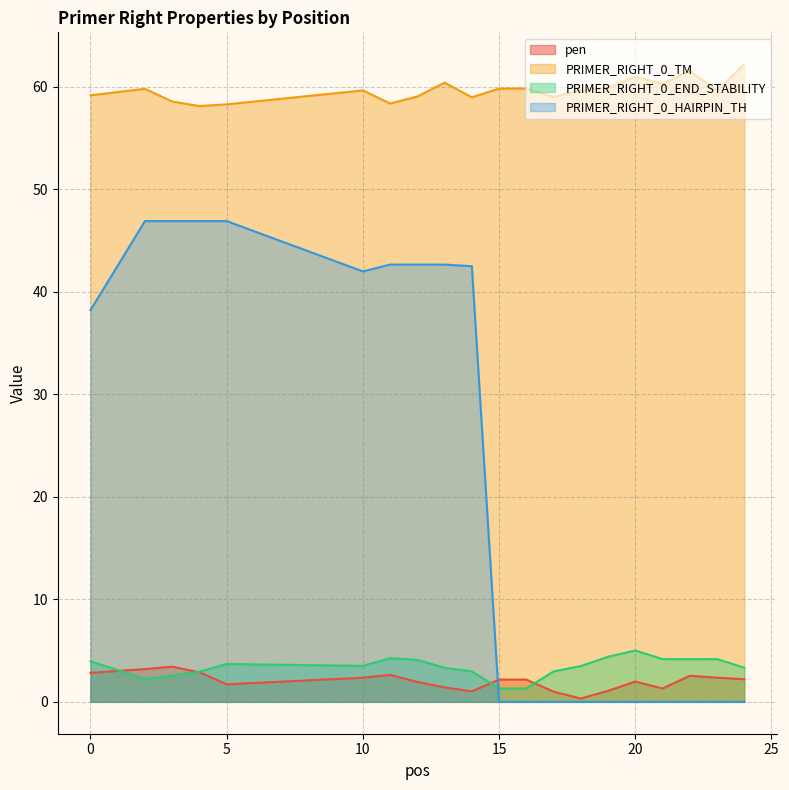

Which series has the largest total across all categories?

PRIMER_RIGHT_0_TM